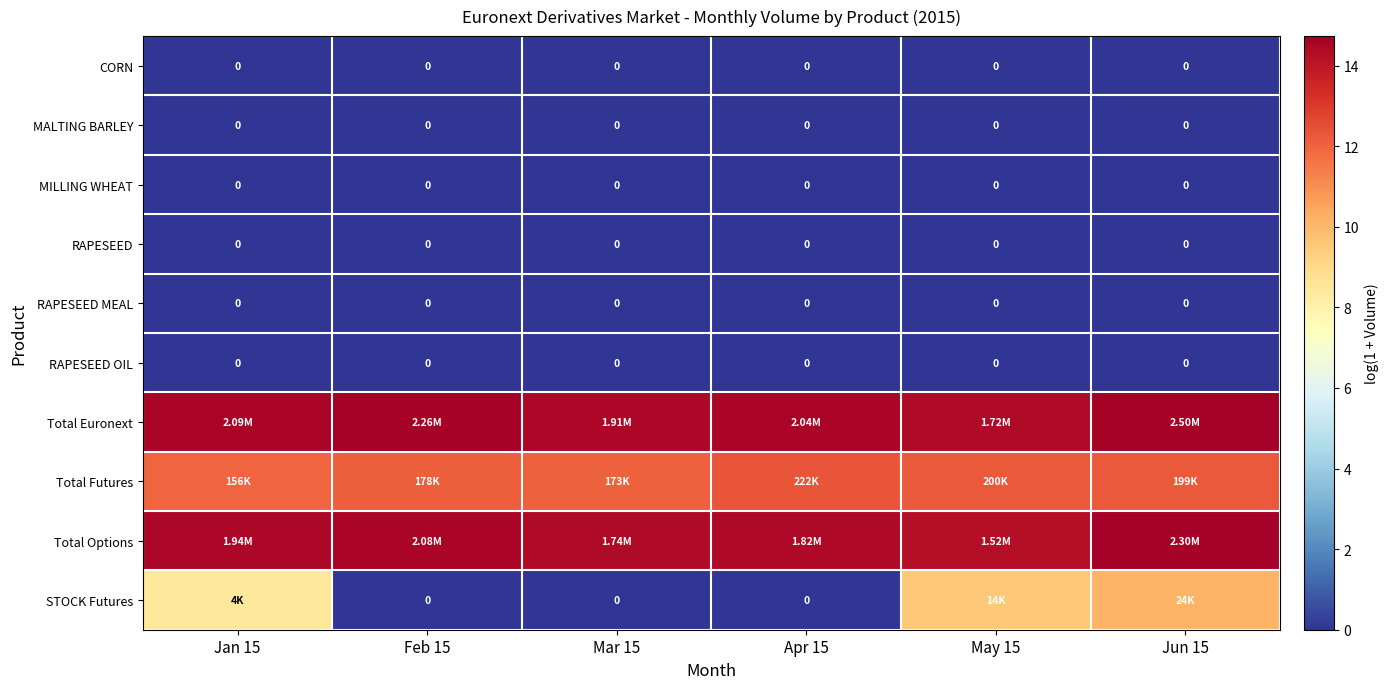

Rank the series by their maximum value, from lowest to highest.

CORN, MALTING BARLEY, MILLING WHEAT, RAPESEED, RAPESEED MEAL, RAPESEED OIL, STOCK Futures, Total Futures, Total Options, Total Euronext